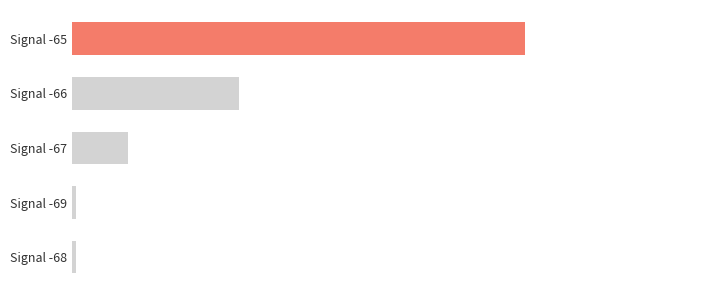

Are the bars horizontal?

Yes